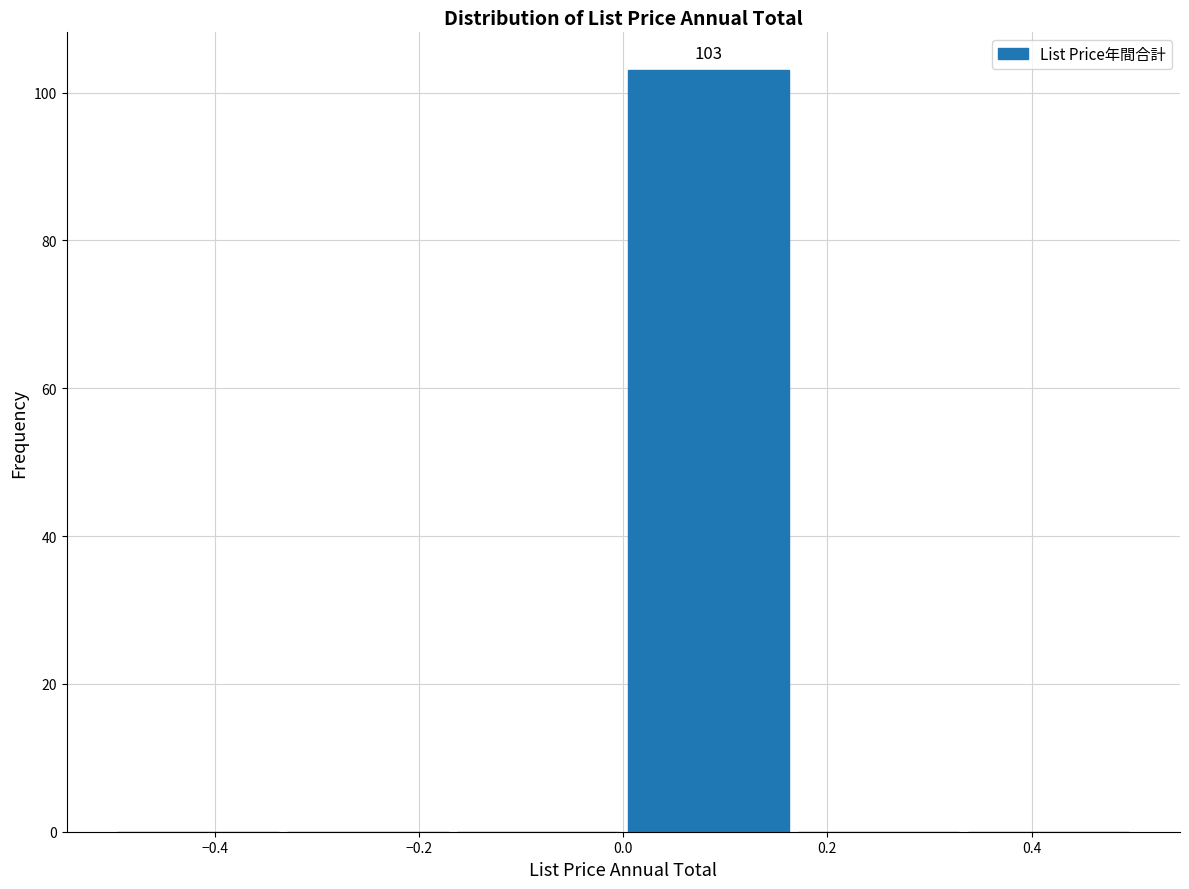

Over which range of the x-axis is the bar tallest?

0.00 to 0.16